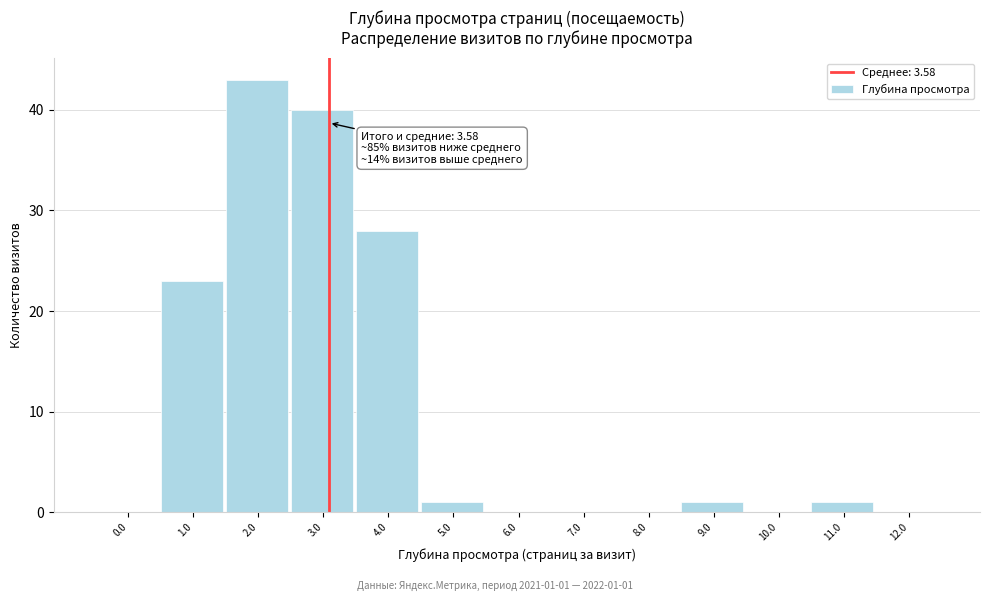

Reading left to right, what are all the values shown in this chart?

0.0=0	1.0=23	2.0=43	3.0=40	4.0=28	5.0=1	6.0=0	7.0=0	8.0=0	9.0=1	10.0=0	11.0=1	12.0=0